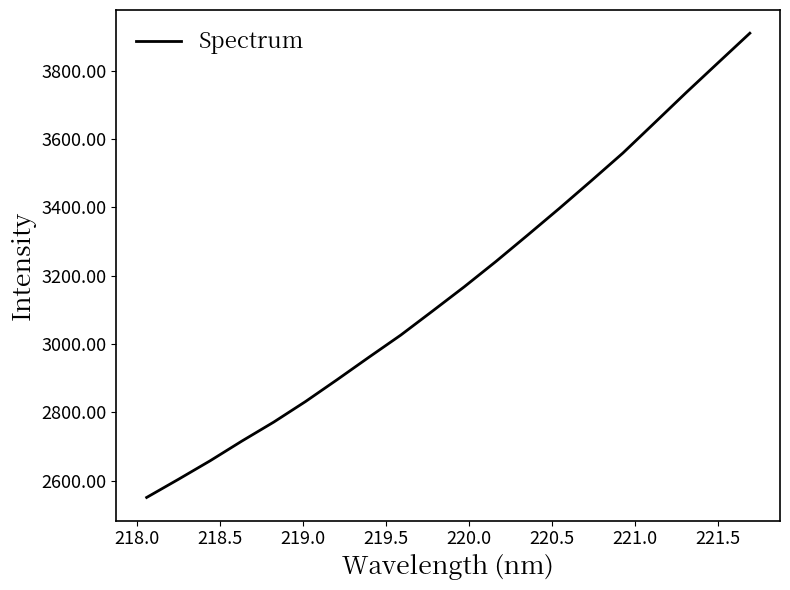

What is the minimum value shown in the chart?

2550.3